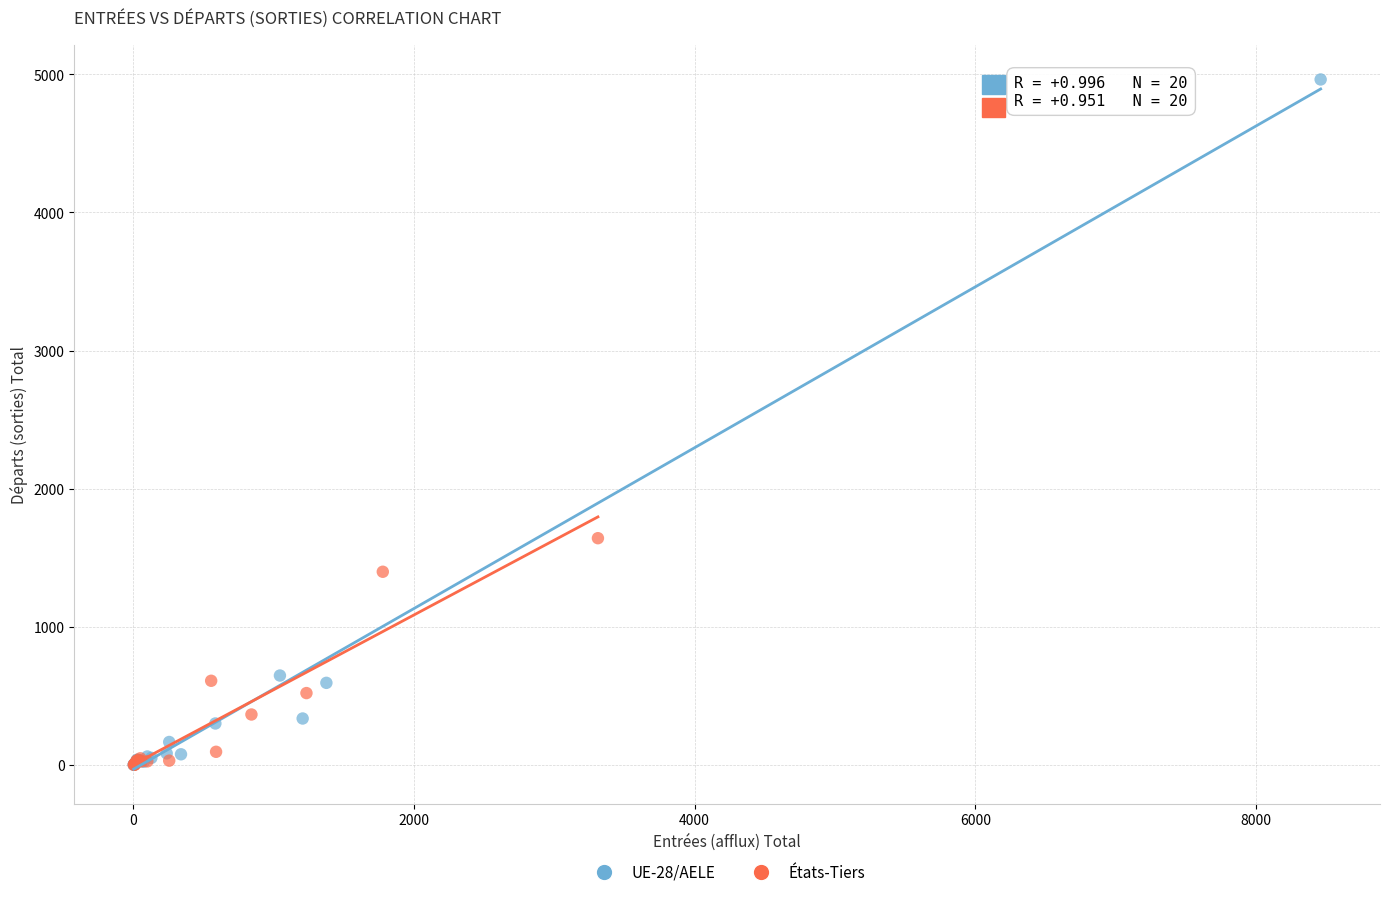

Which series contains the highest Y value?

UE-28/AELE